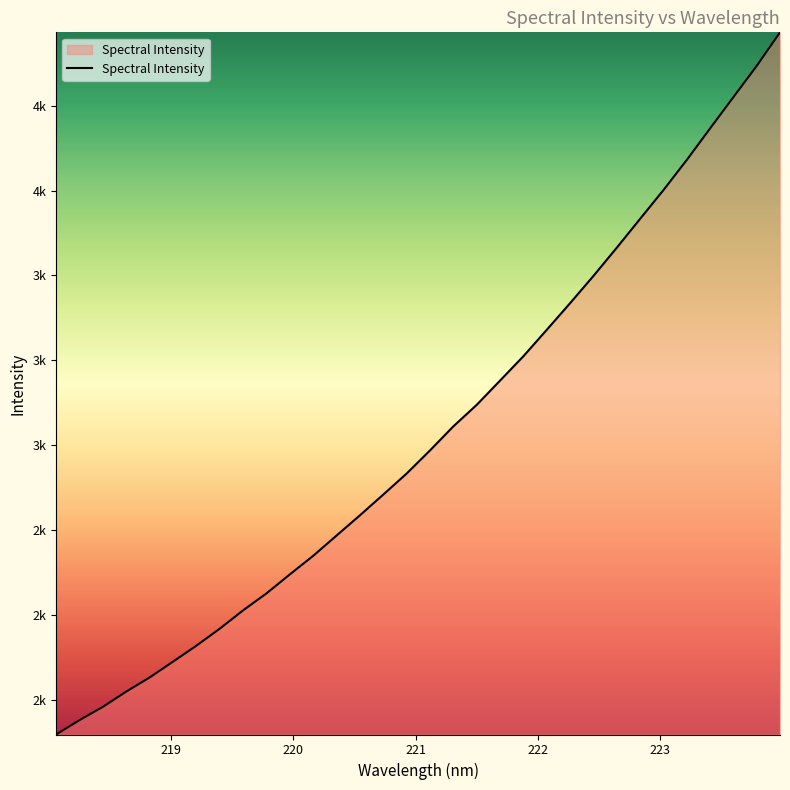

Does the chart display data point markers on the line(s)?

No